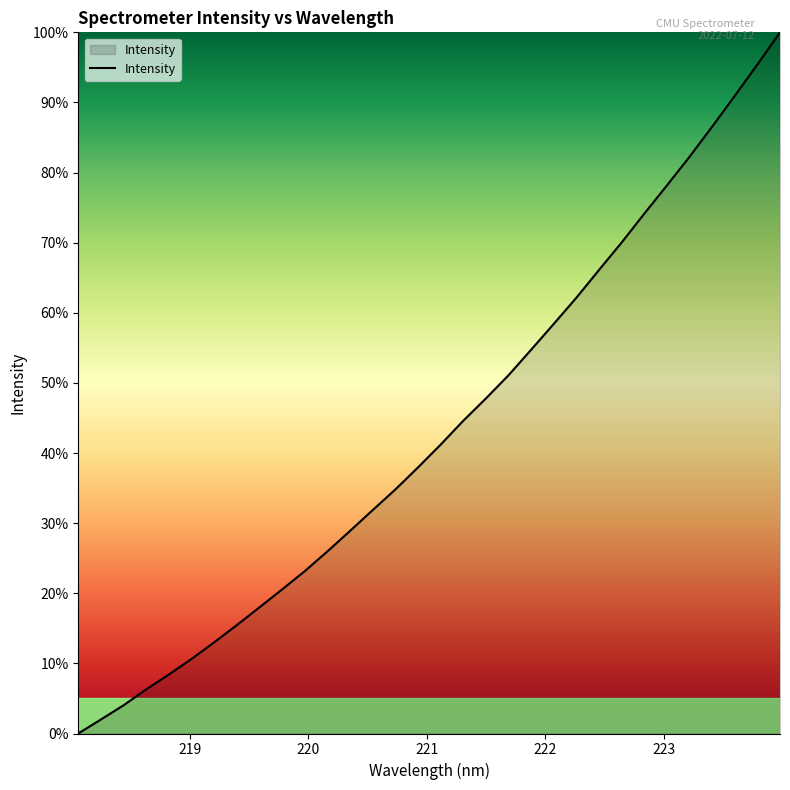

What is the difference between the maximum and minimum values?

100.0